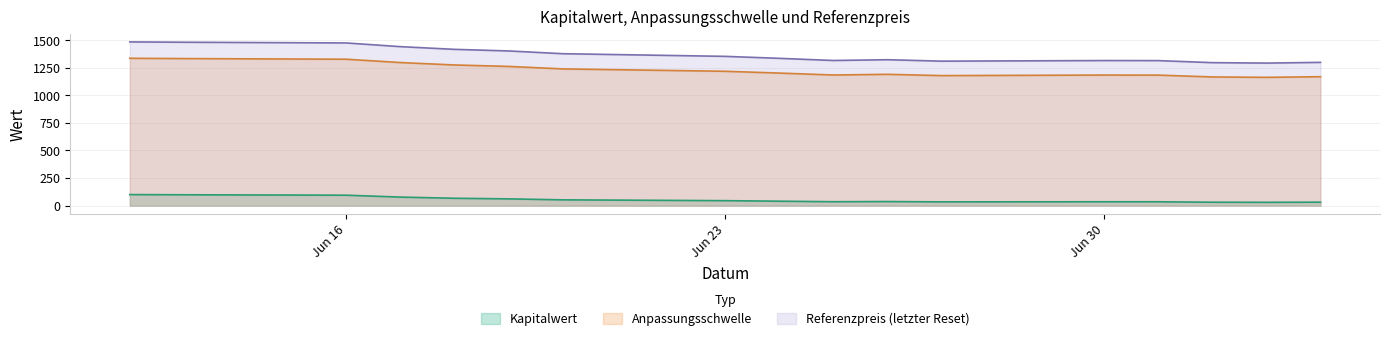

What are all the series names shown in the legend?

Kapitalwert, Anpassungsschwelle, Referenzpreis (letzter Reset)